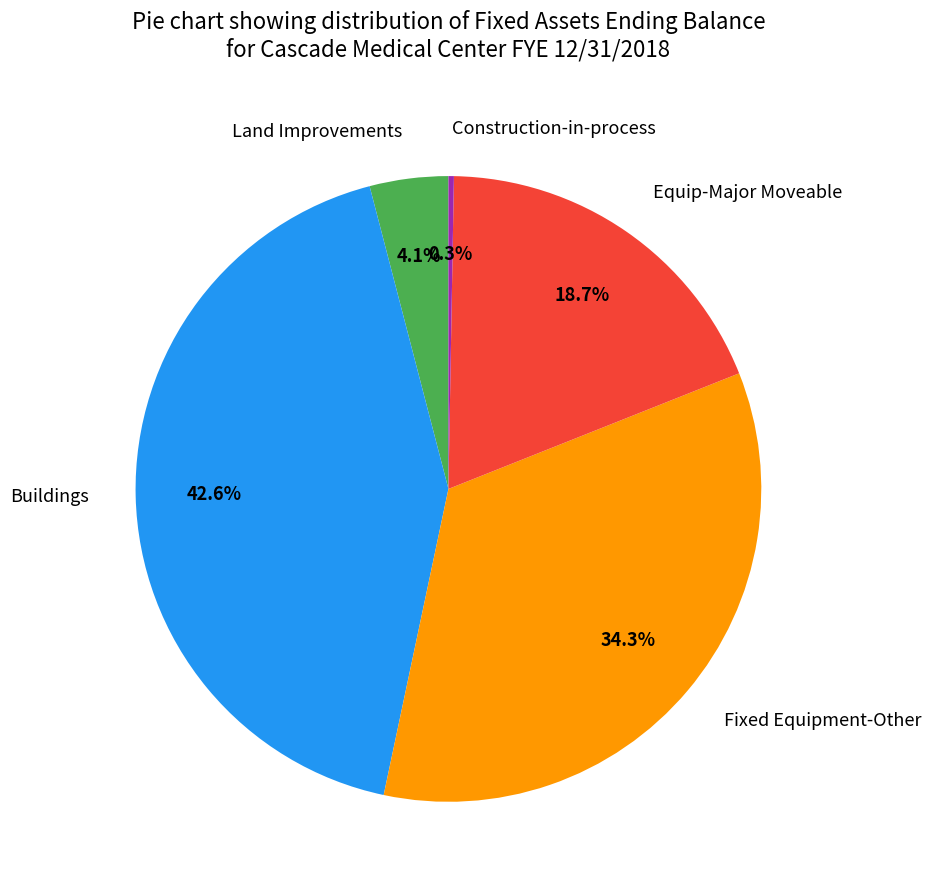

To the nearest percent, what is the average slice percentage?

20%